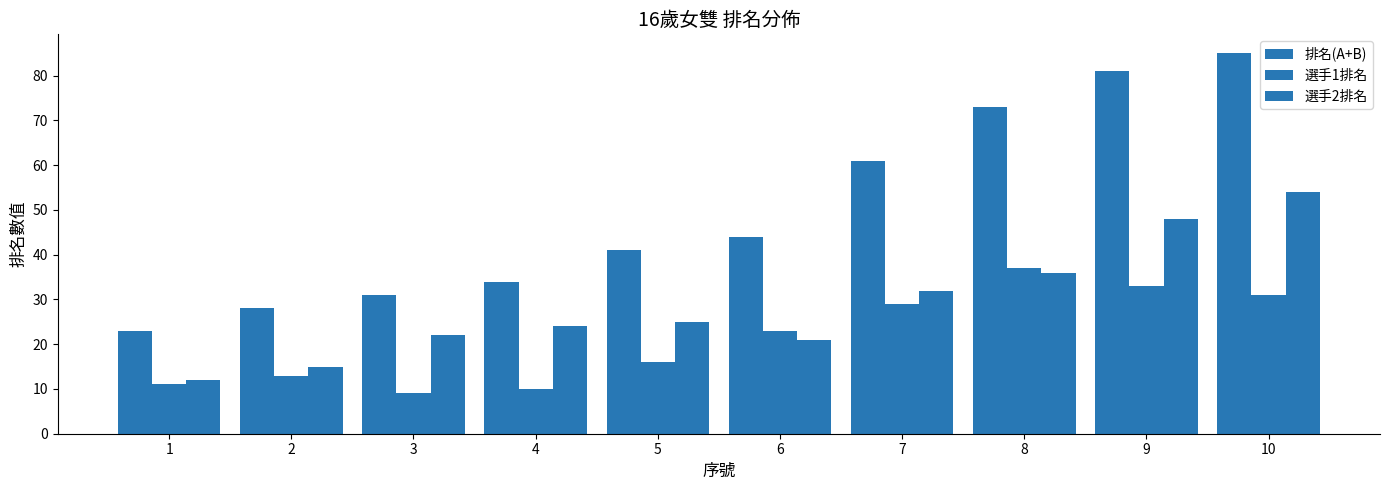

Rank the categories by 選手1排名 value from lowest to highest.

3, 4, 1, 2, 5, 6, 7, 10, 9, 8